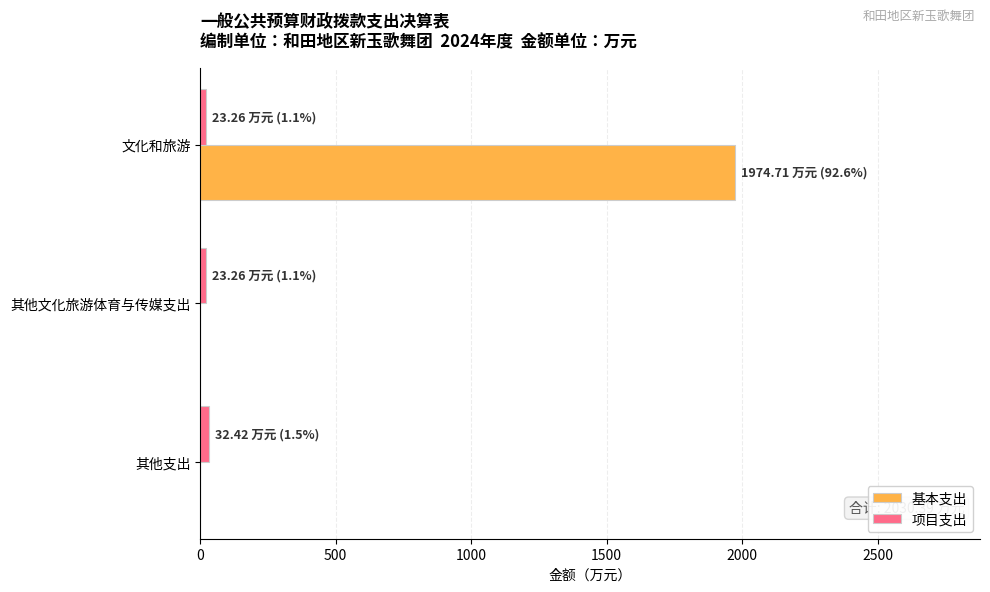

At which label does 基本支出 reach its peak?

文化和旅游